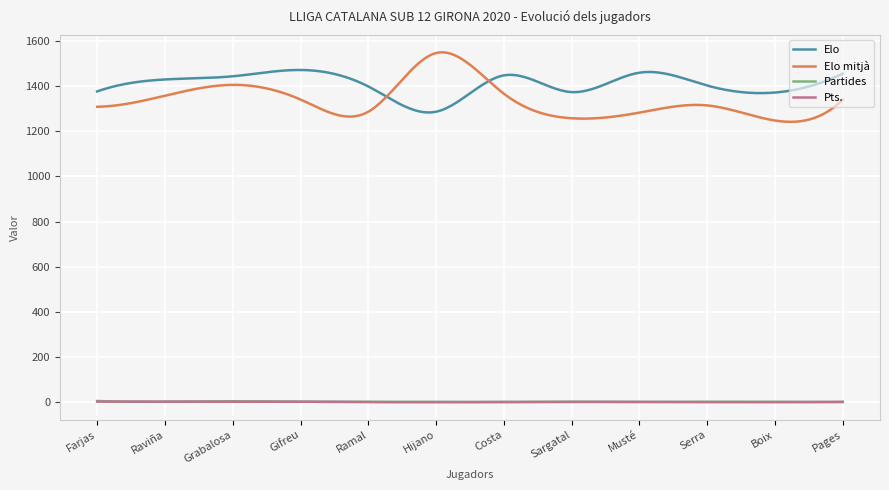

True or false: Partides and Elo intersect in this chart.

False